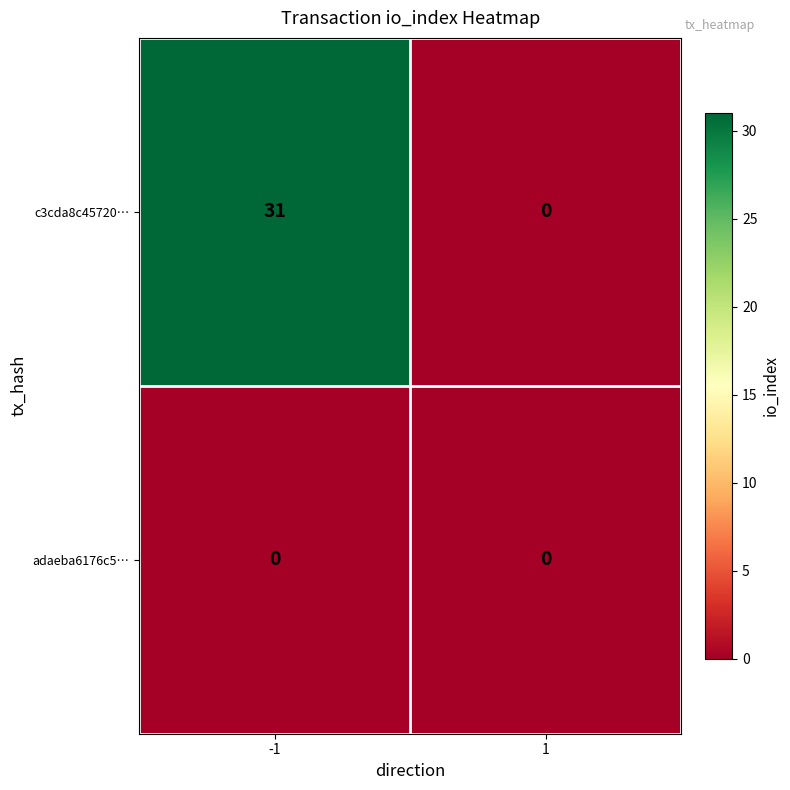

Is it true that c3cda8c45720… equals 12 at 1?

False